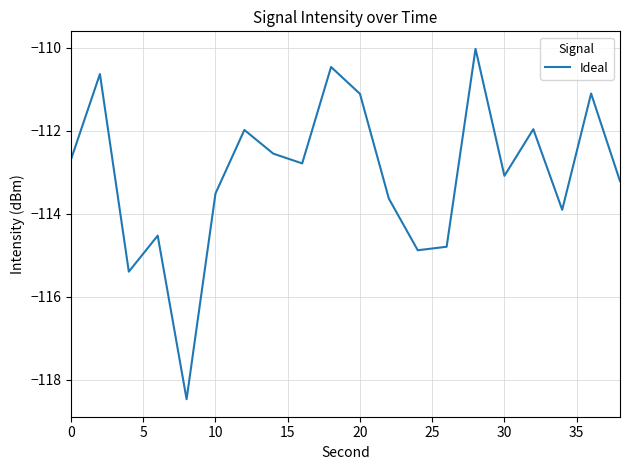

What is the difference between the maximum and second lowest values?

5.4